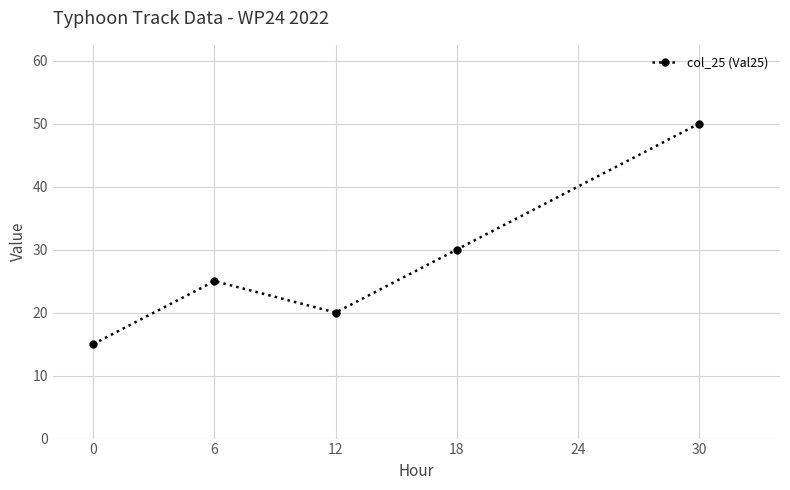

At which label is the value closest to 32?

18